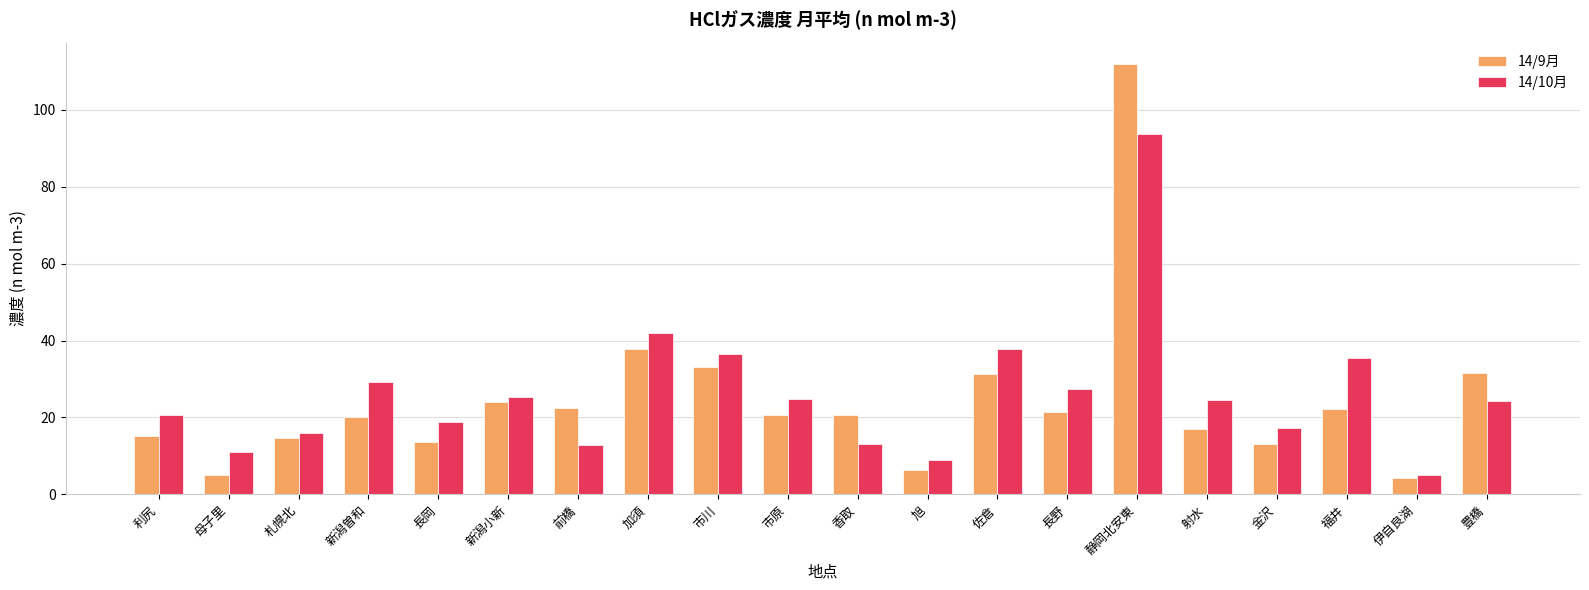

The value of 14/10月 at 母子里 is 11.0. True or false?

True